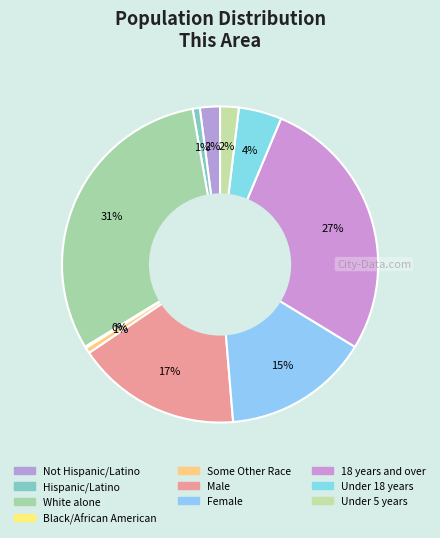

To the nearest percent, what is the combined percentage of White alone and Not Hispanic/Latino?

33%